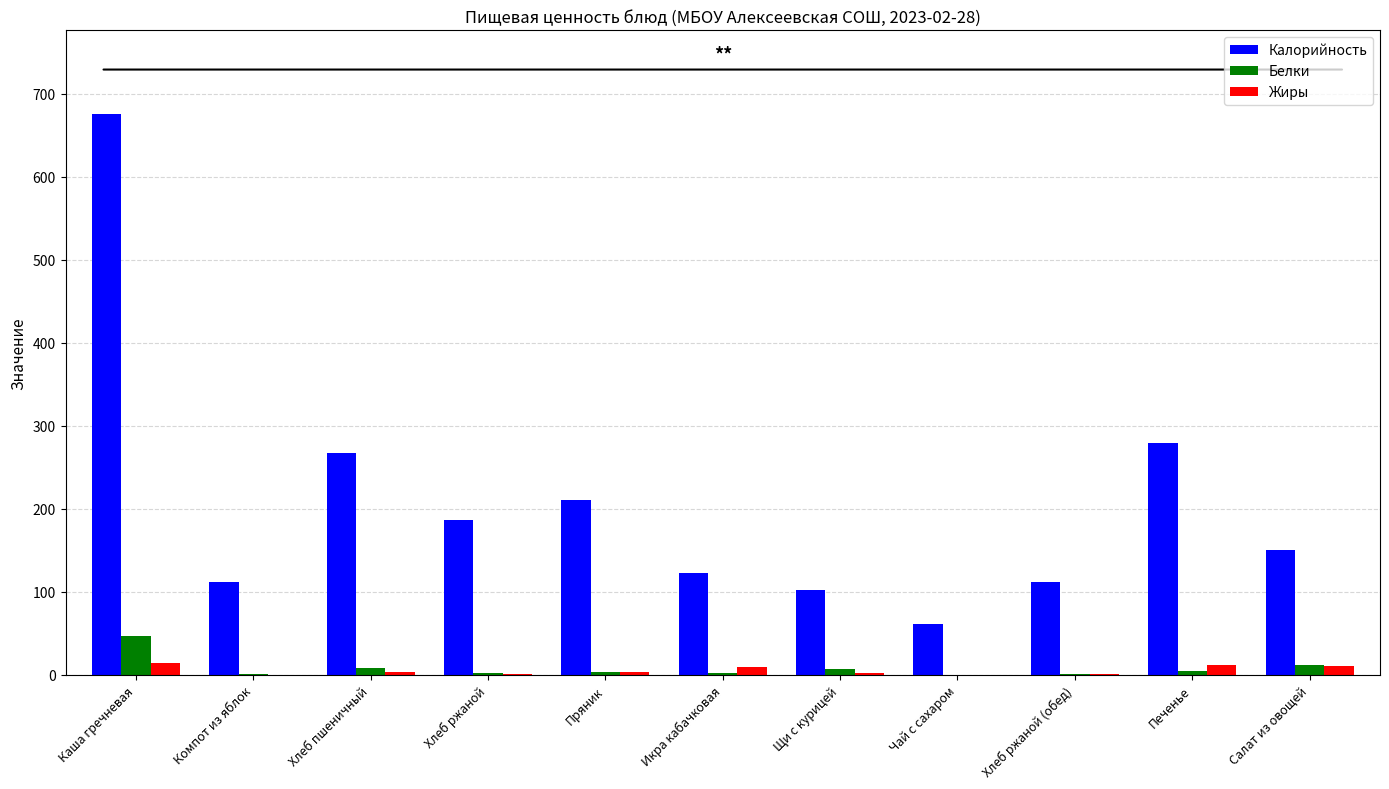

What is the greatest value displayed?

675.0